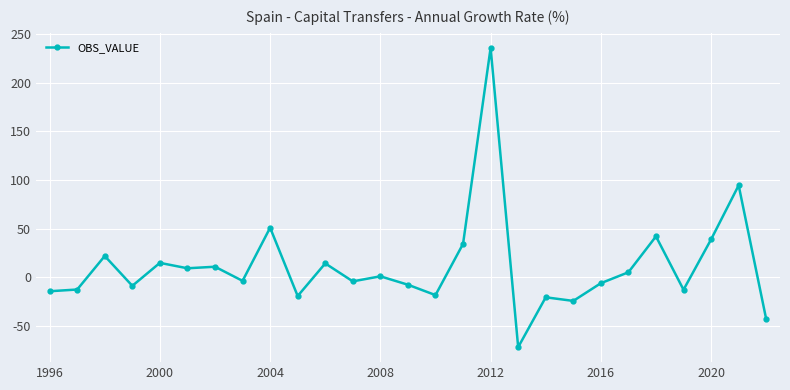

What is the average value?

11.3